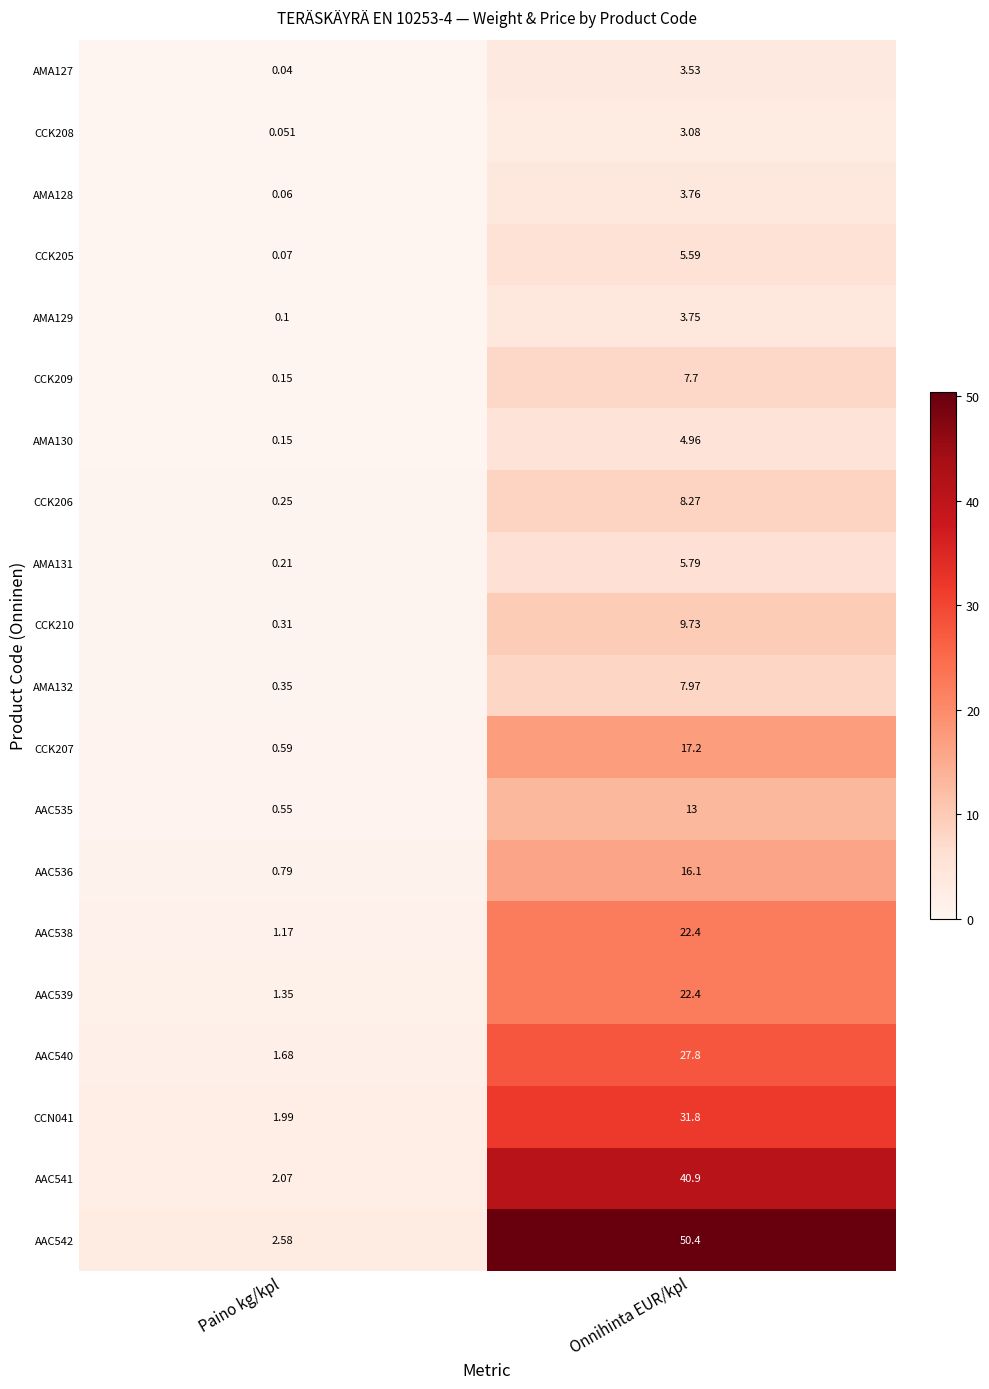

How many data points does each series have?

2